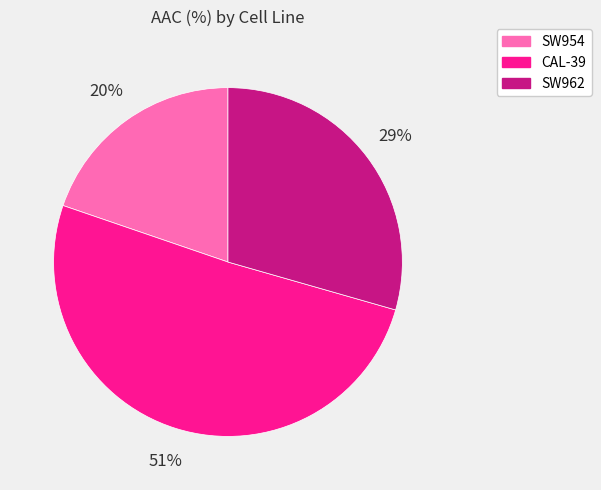

Rank the categories by value from highest to lowest.

CAL-39, SW962, SW954